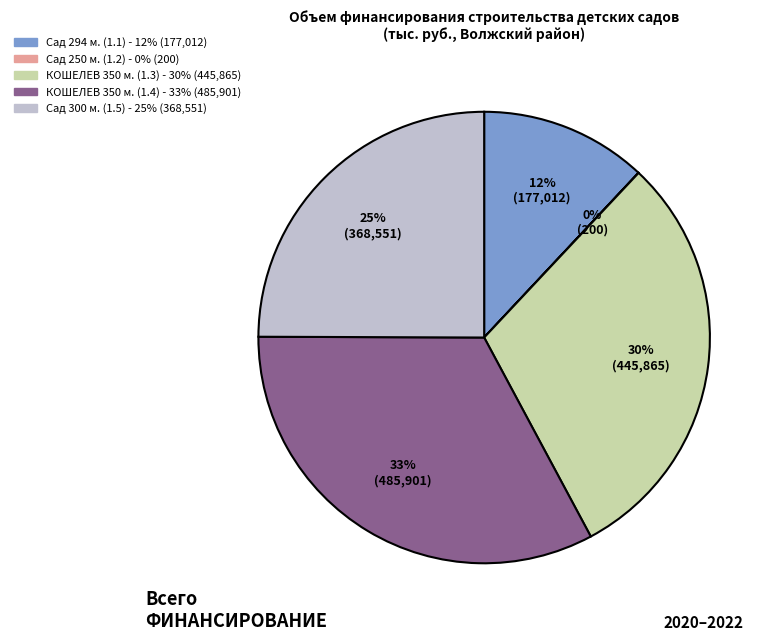

Is there any slice that represents more than half of the pie?

No